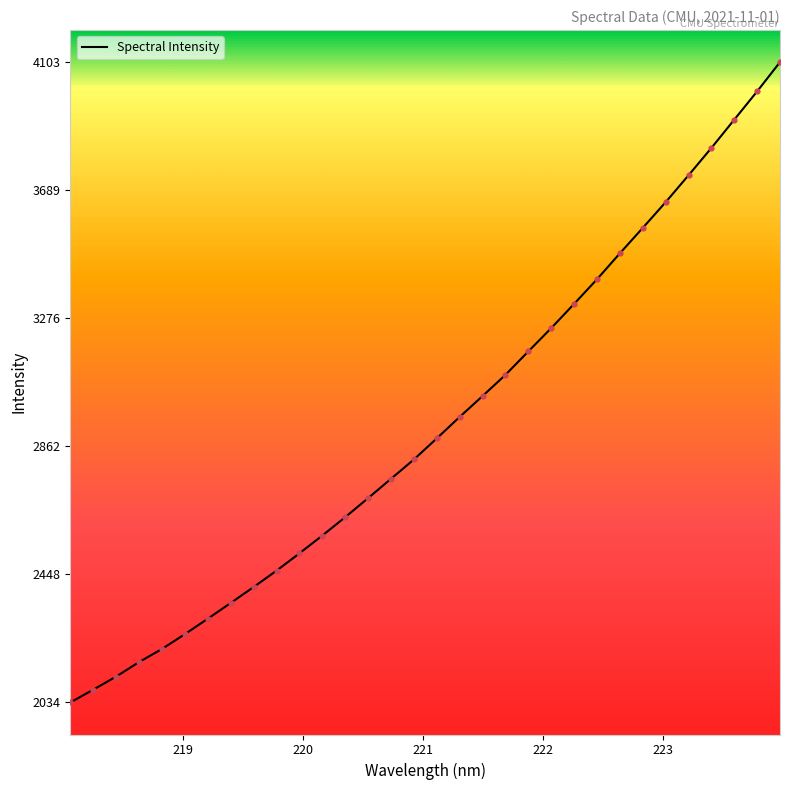

What is the difference between the maximum and minimum values?

2068.7